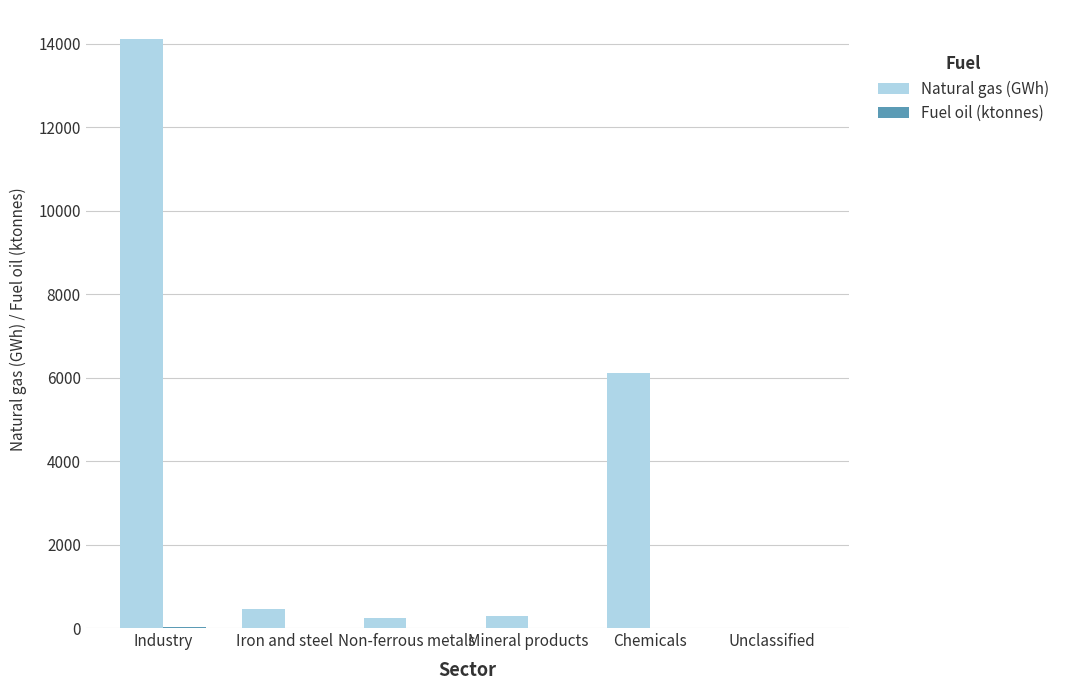

Which series has the widest spread of values?

Natural gas (GWh)